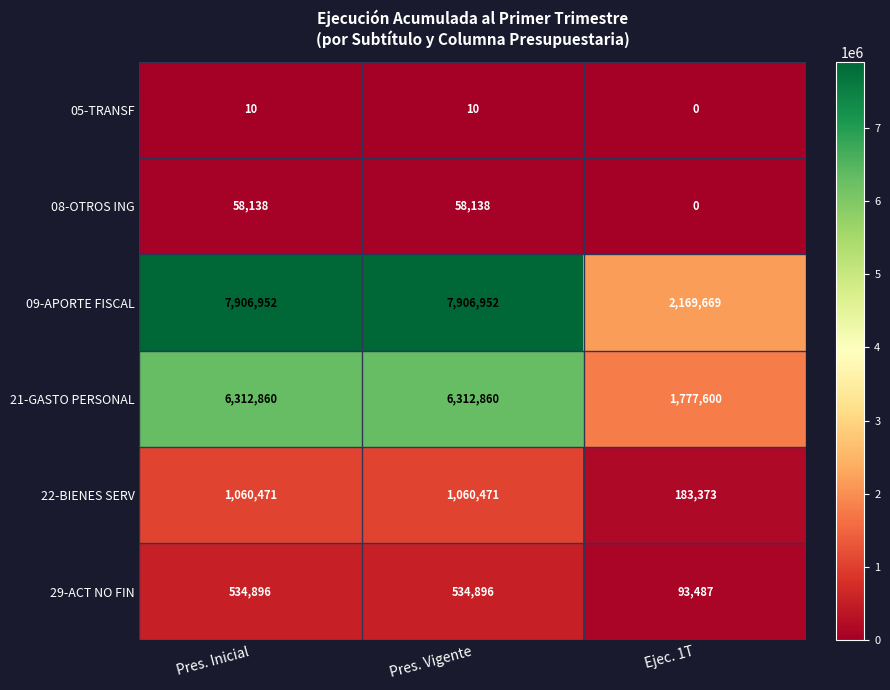

Which series has the largest range (max minus min)?

09-APORTE FISCAL